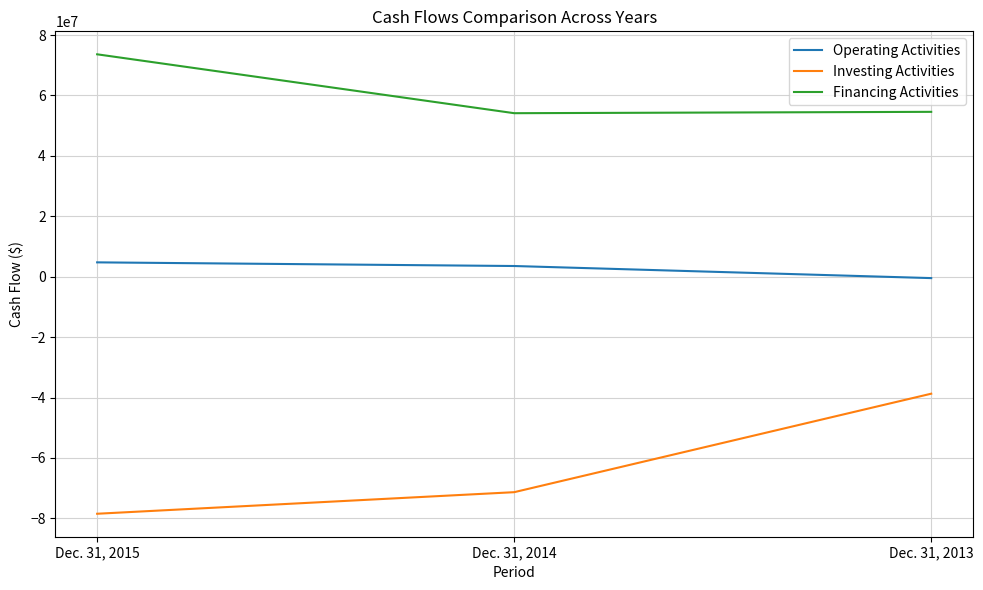

What are all the series names shown in the legend?

Operating Activities, Investing Activities, Financing Activities